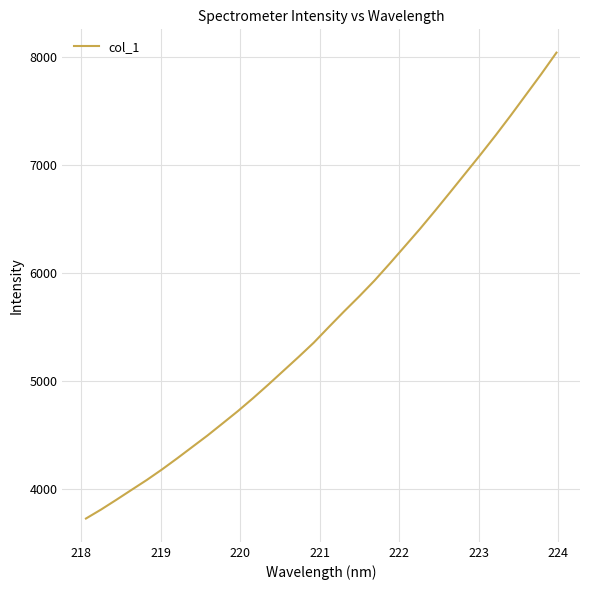

What is the maximum value shown in the chart?

8041.1